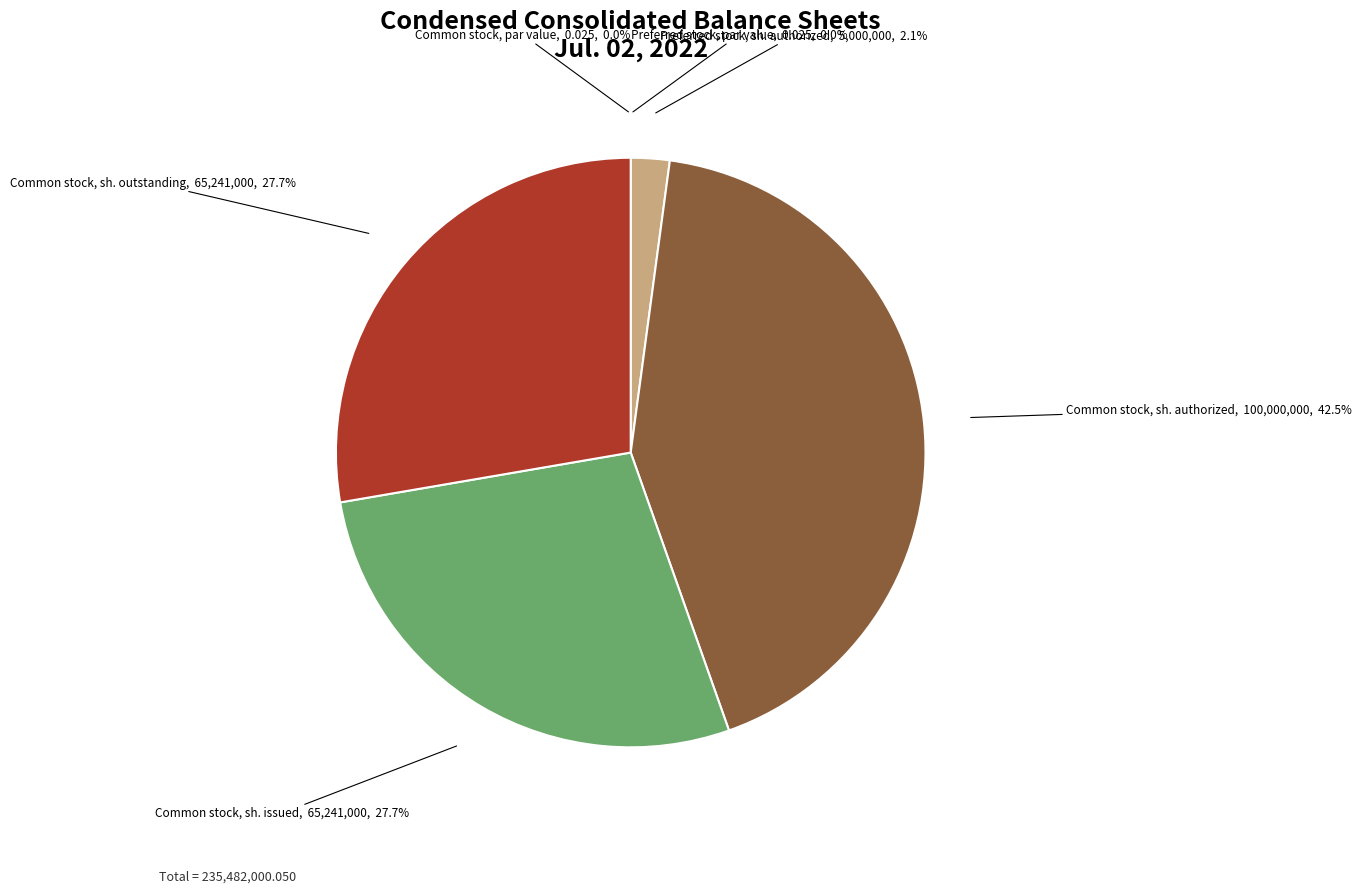

To the nearest percent, what percentage of the pie is Preferred stock, shares authorized?

2%